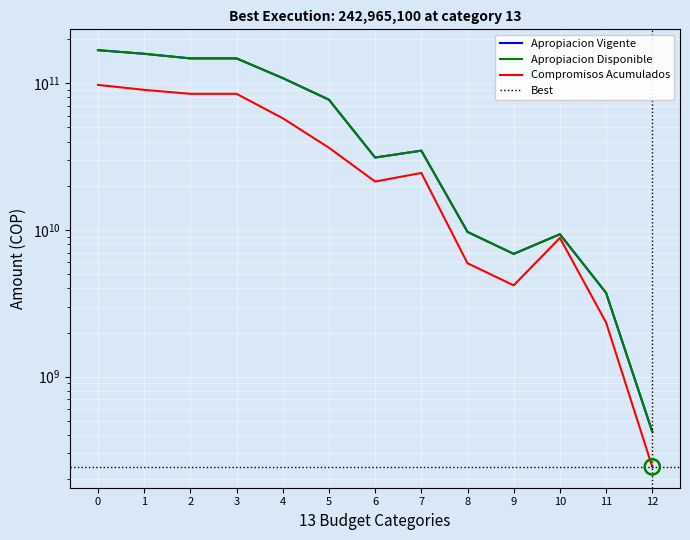

At how many categories does at least one series exceed 133121715051?

4